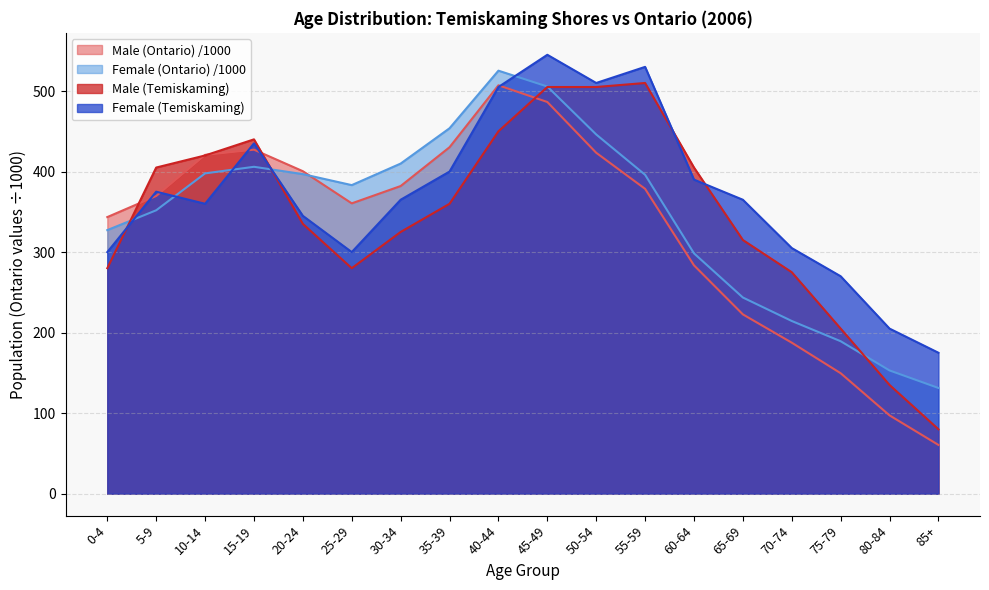

Reading left to right, extract all data points from this chart.

Male (Temiskaming): 280.0	405.0	420.0	440.0	335.0	280.0	325.0	360.0	450.0	505.0	505.0	510.0	405.0	315.0	275.0	205.0	135.0	80.0
Female (Temiskaming): 300.0	375.0	360.0	435.0	345.0	300.0	365.0	400.0	505.0	545.0	510.0	530.0	390.0	365.0	305.0	270.0	205.0	175.0
Male (Ontario): 343.5	369.7	420.7	427.2	400.4	360.5	382.0	430.2	507.1	486.4	423.3	378.5	283.5	222.6	187.5	149.6	97.2	60.6
Female (Ontario): 327.3	351.9	397.7	405.9	396.8	383.2	409.9	453.8	525.3	505.6	446.1	396.0	298.4	243.6	214.4	189.3	153.0	131.3